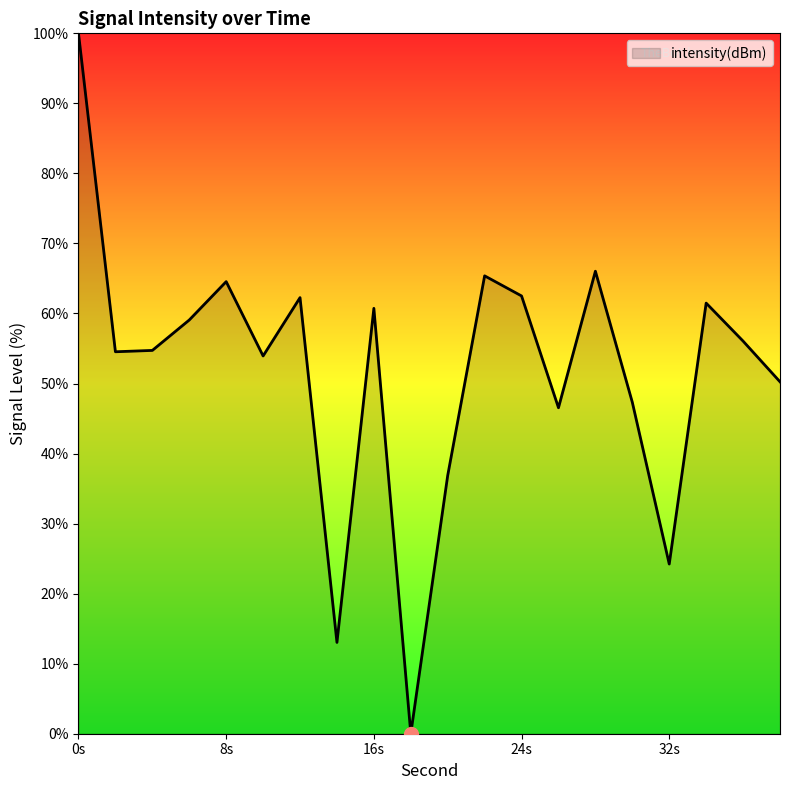

What is the greatest value displayed?

100.0